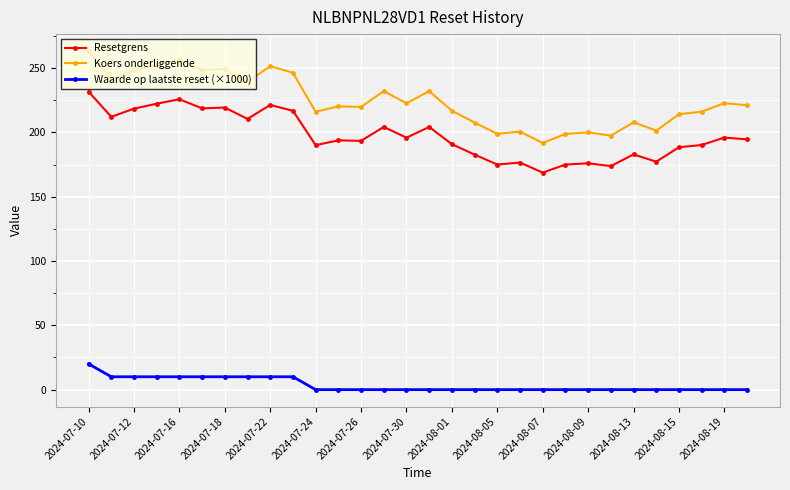

What is the total value across all series at 2024-08-19?

418.7